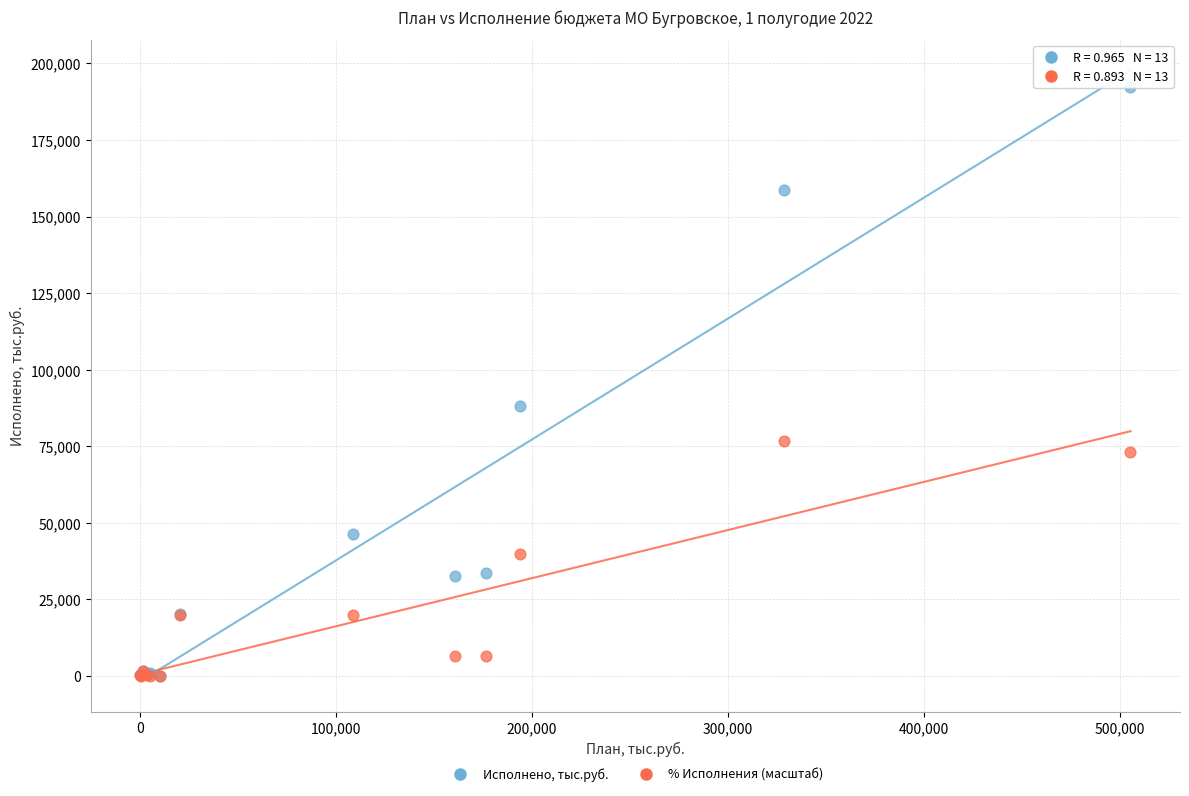

Across all series, what Y value is closest to 96203?

88049.4